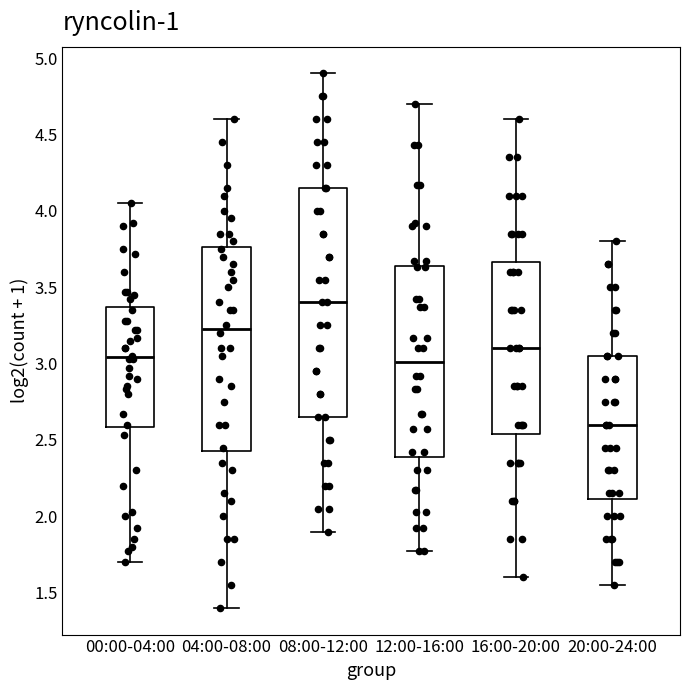

Which box's median line is the lowest?

20:00-24:00